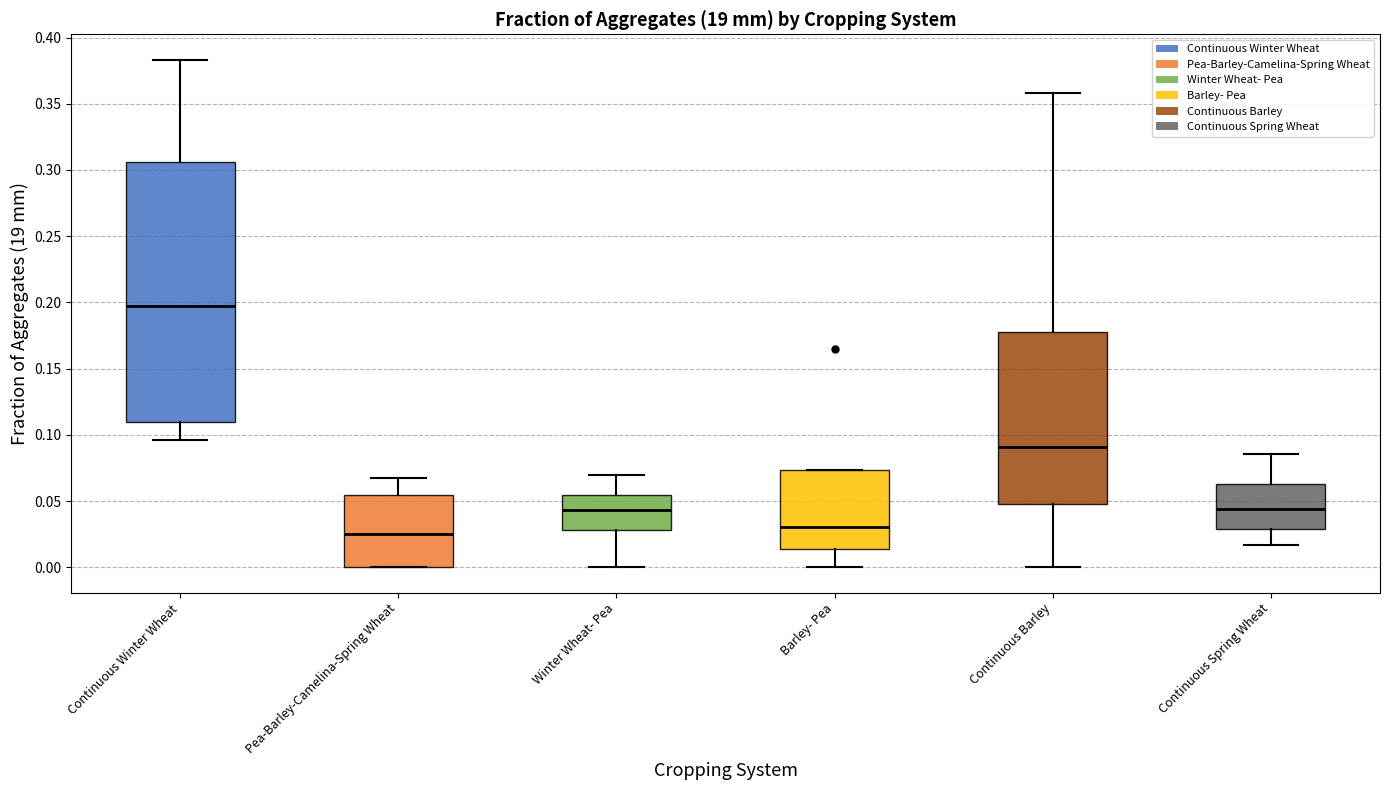

Which box's median line is the highest?

Continuous Winter Wheat